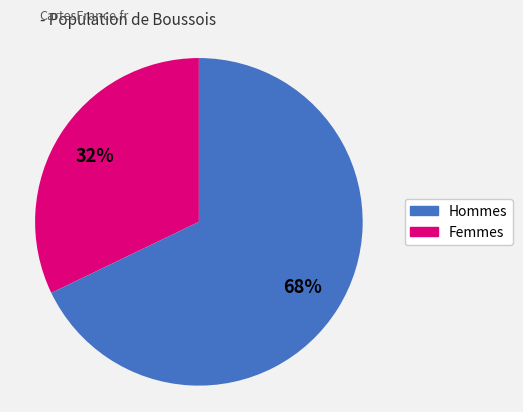

Is there any slice that represents more than half of the pie?

Yes